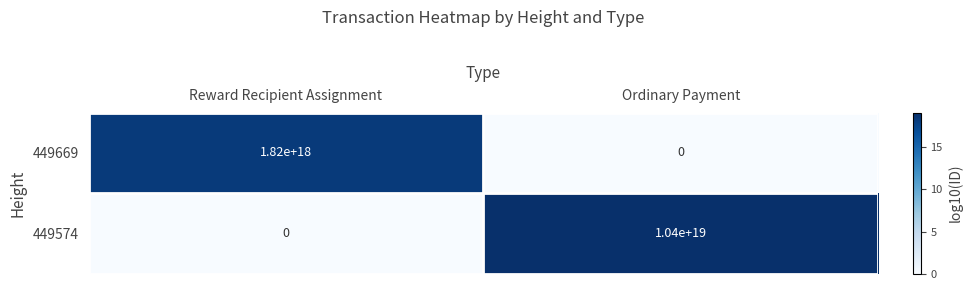

At how many categories does at least one series exceed 2?

2